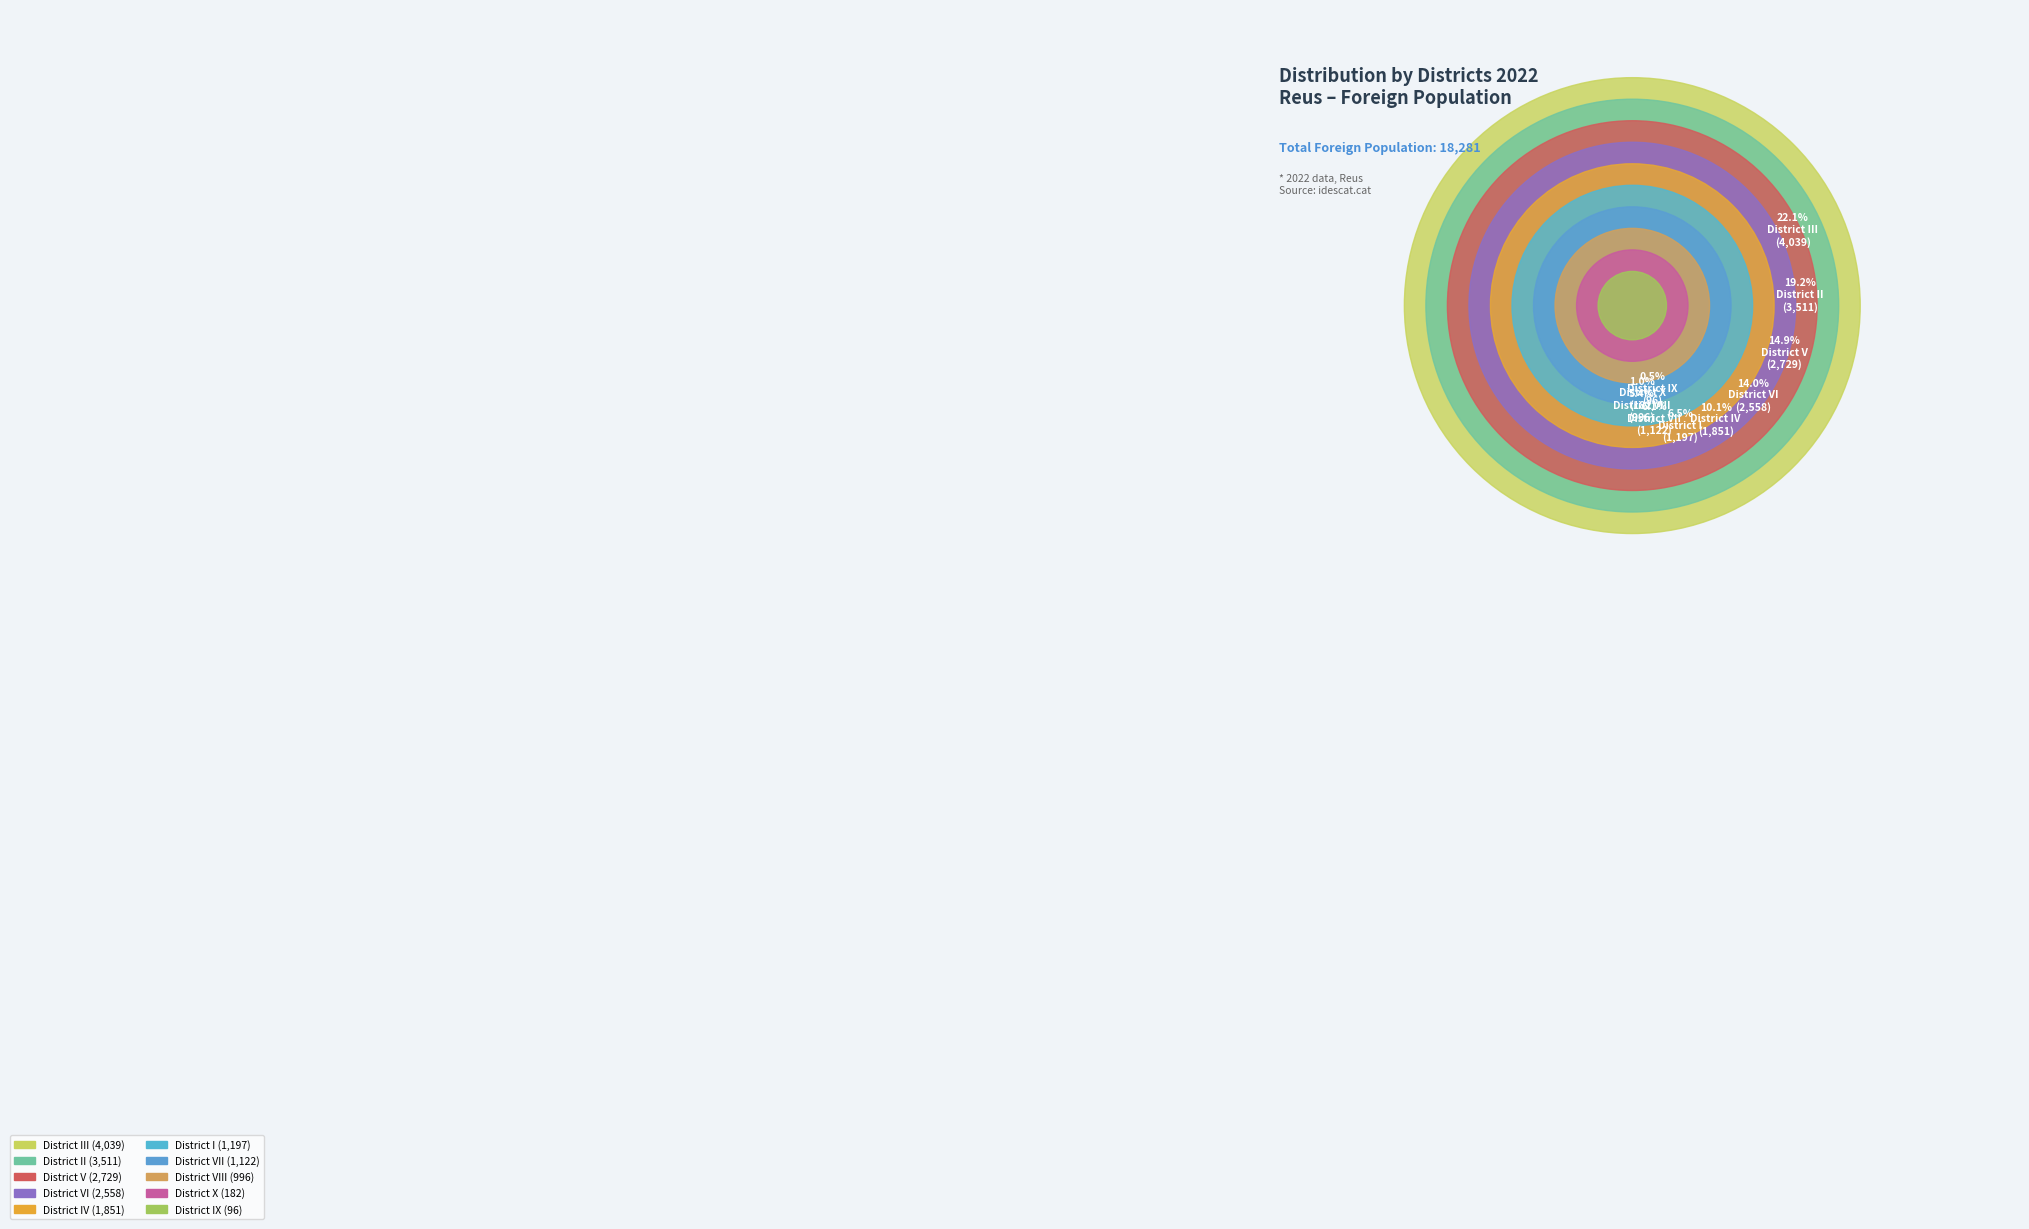

To the nearest percent, what portion does District IV represent?

10%